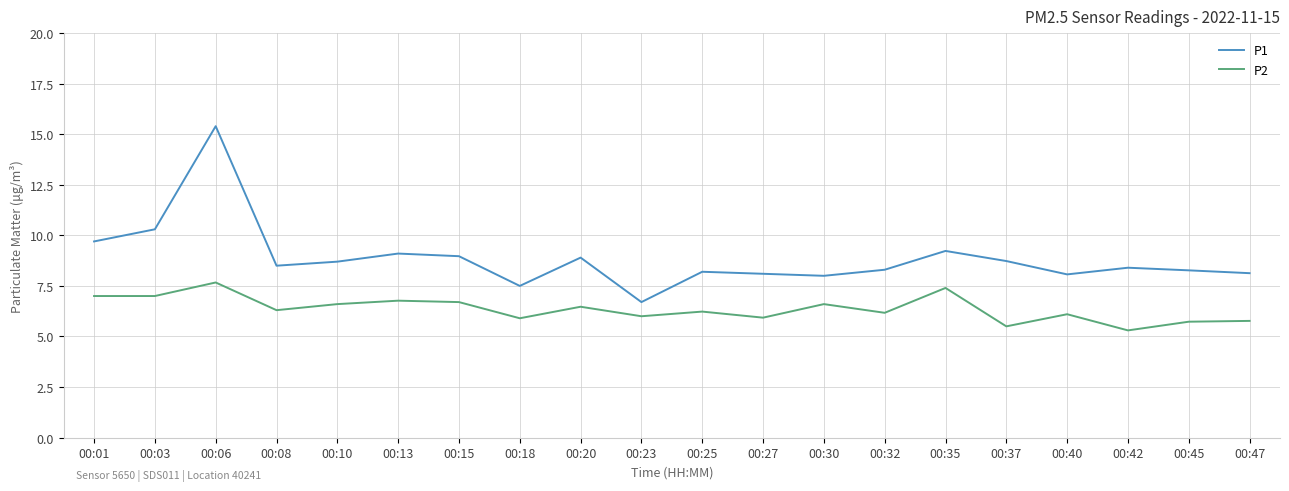

What is the total value across all series at 00:08?

14.8